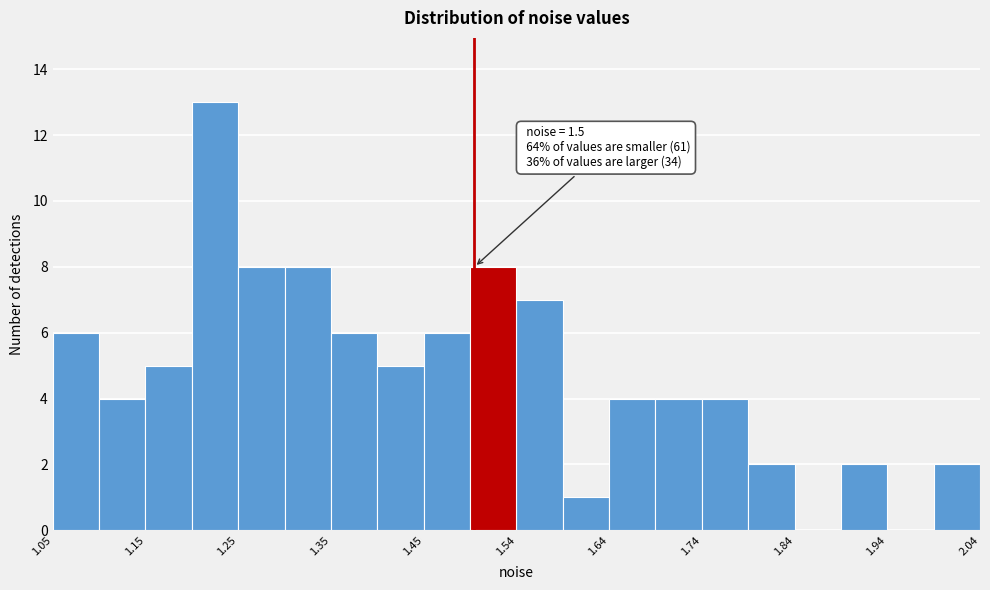

Over which range of the x-axis is the bar tallest?

1.20 to 1.25